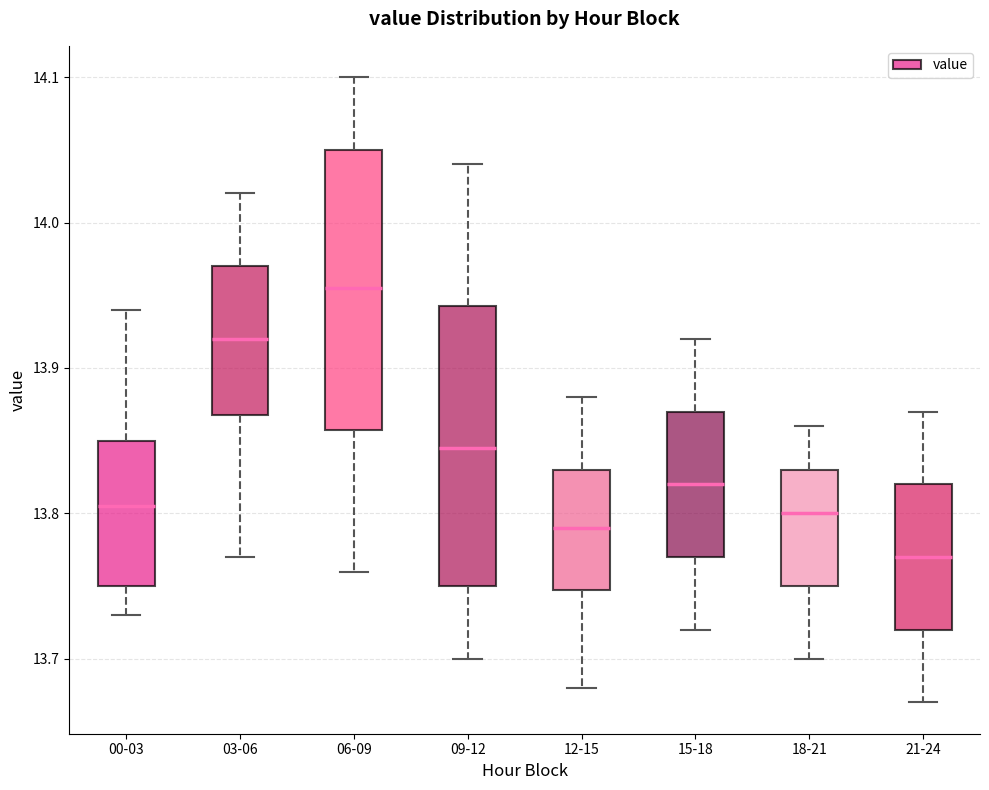

Reading left to right, read every box against the y-axis: the position of its median line, the range the box covers, and the ends of its whiskers. The values are not printed on the chart, so give them approximately, as read against the axis.

00-03: median 13.81, box 13.75 to 13.85, whiskers 13.73 to 13.94
03-06: median 13.92, box 13.87 to 13.97, whiskers 13.77 to 14.02
06-09: median 13.96, box 13.86 to 14.05, whiskers 13.76 to 14.10
09-12: median 13.85, box 13.75 to 13.94, whiskers 13.70 to 14.04
12-15: median 13.79, box 13.75 to 13.83, whiskers 13.68 to 13.88
15-18: median 13.82, box 13.77 to 13.87, whiskers 13.72 to 13.92
18-21: median 13.80, box 13.75 to 13.83, whiskers 13.70 to 13.86
21-24: median 13.77, box 13.72 to 13.82, whiskers 13.67 to 13.87